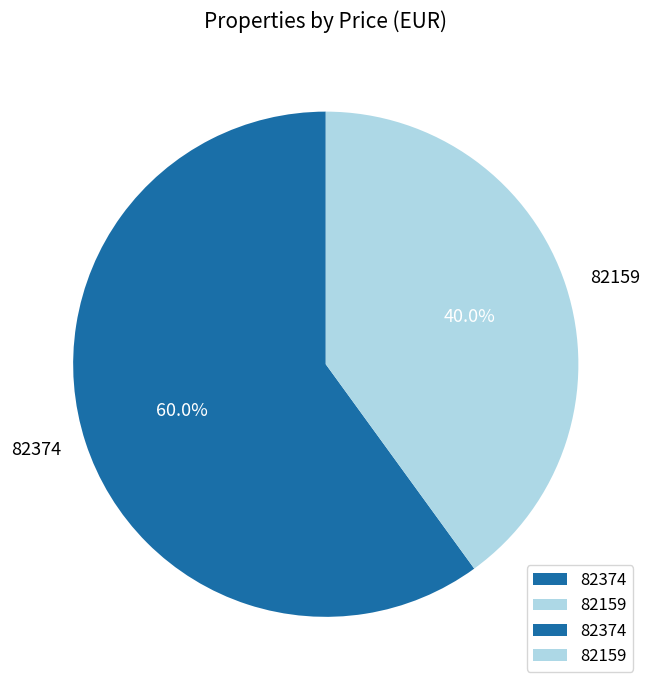

To the nearest percent, what is the average slice percentage?

50%